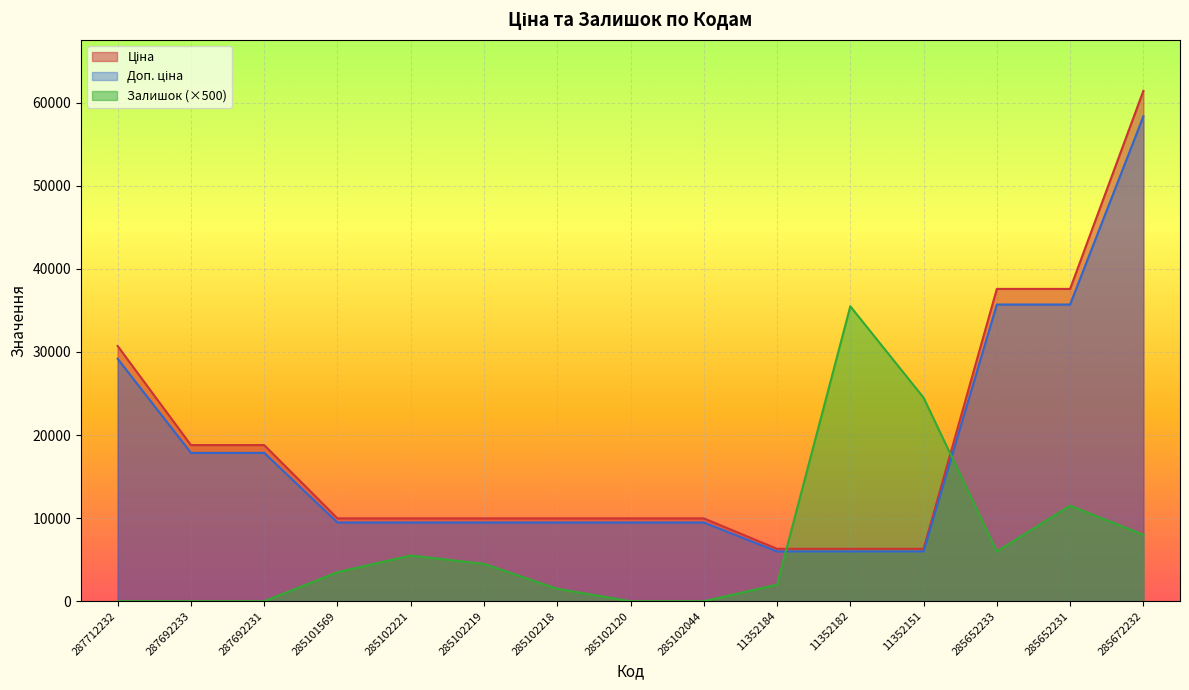

At which label does Доп. ціна reach its minimum?

11352184